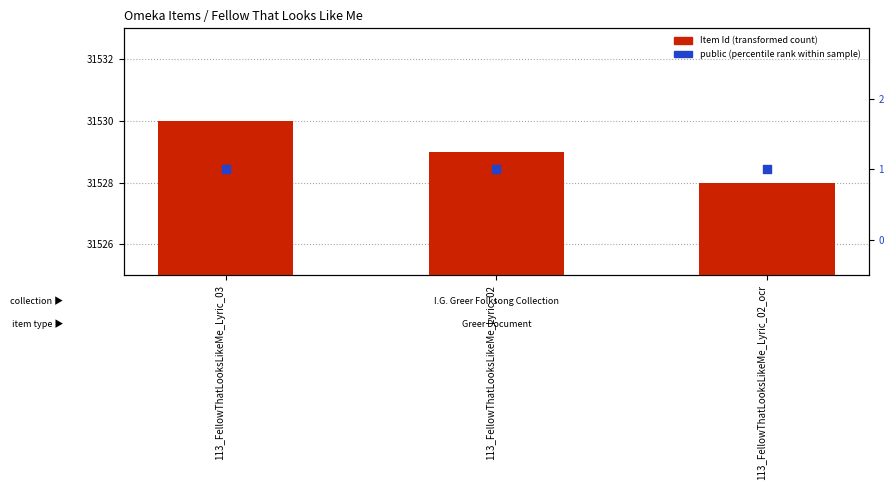

At how many categories does at least one series exceed 4528?

3